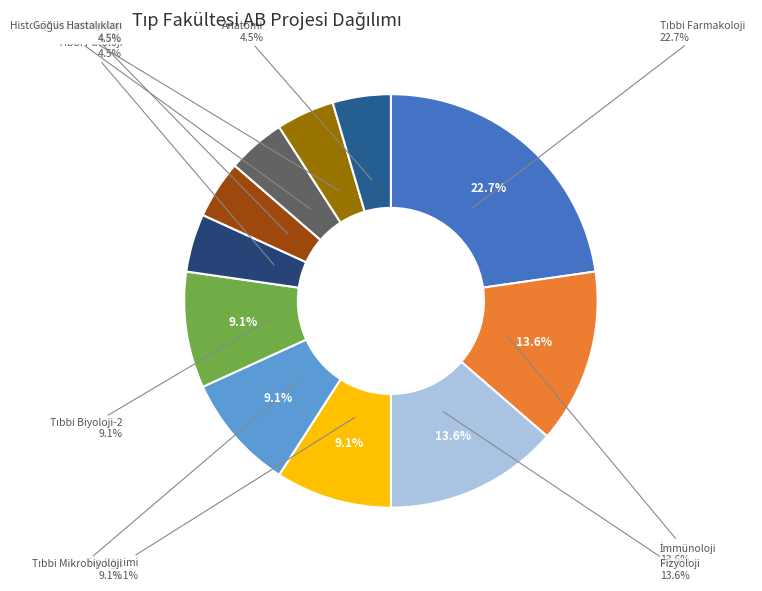

The Tıbbi Patoloji (AB) slice represents 5% of the pie. True or false?

True